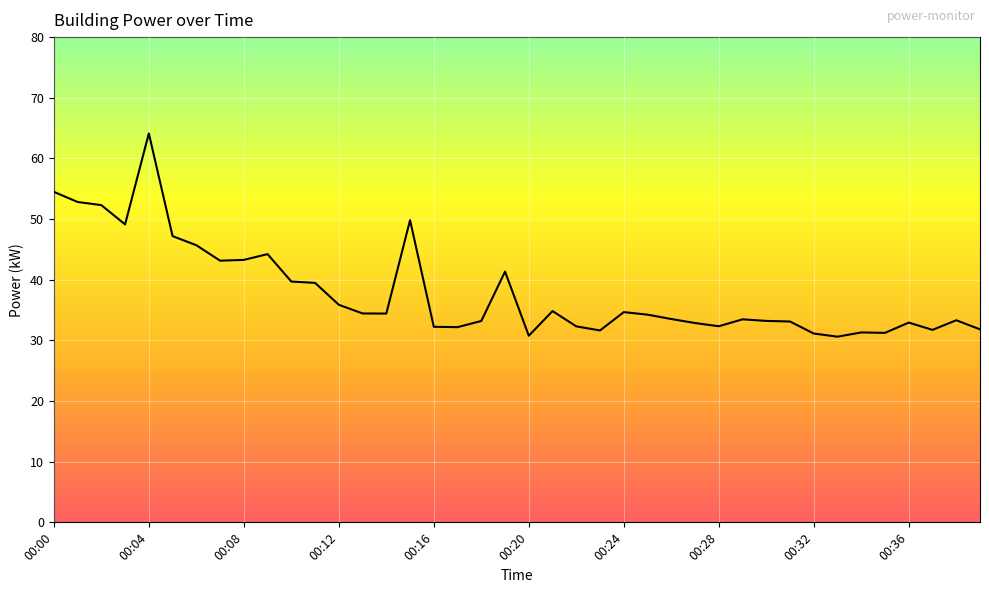

What is the smallest value displayed?

30.6